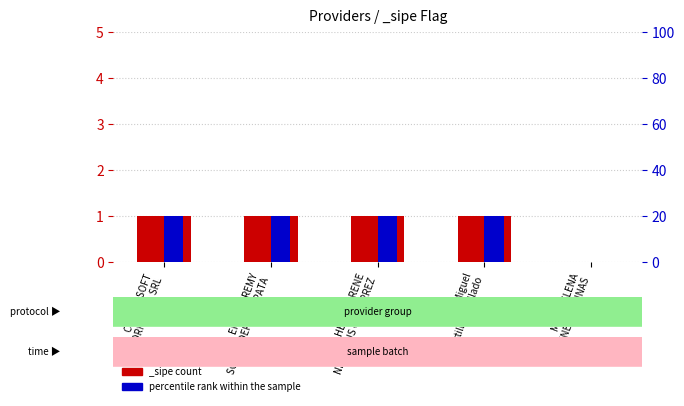

Does the chart contain stacked bars?

No